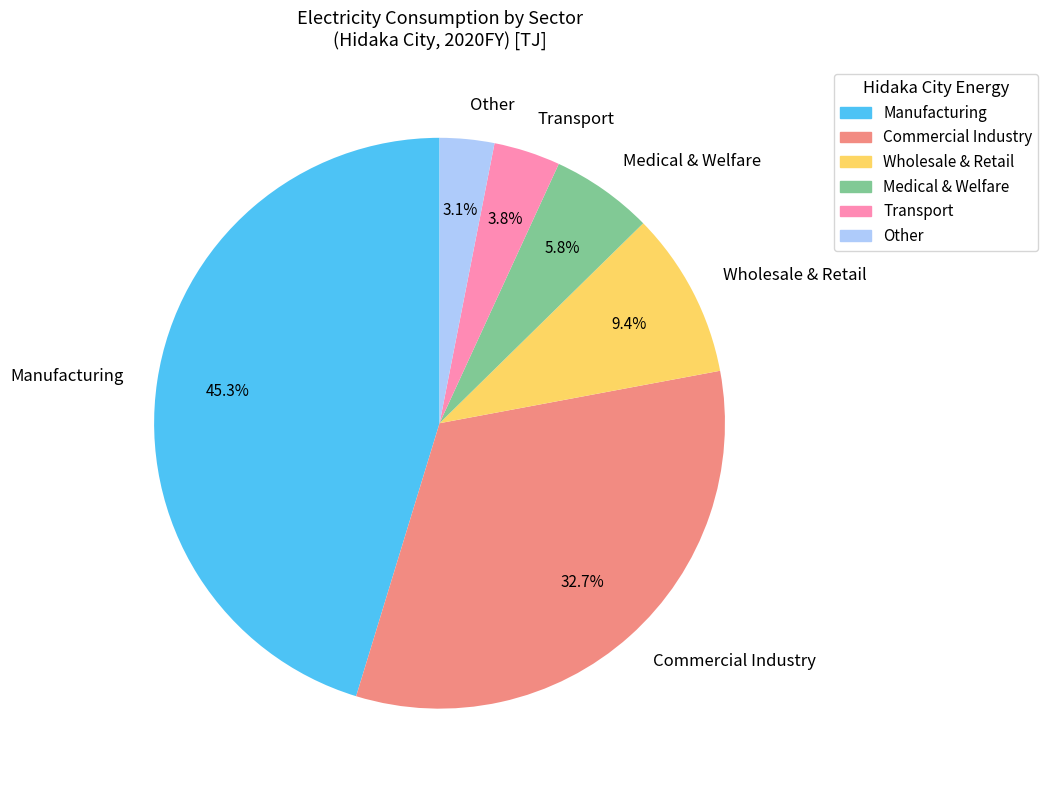

Does Commercial Industry represent more than half of the total?

No